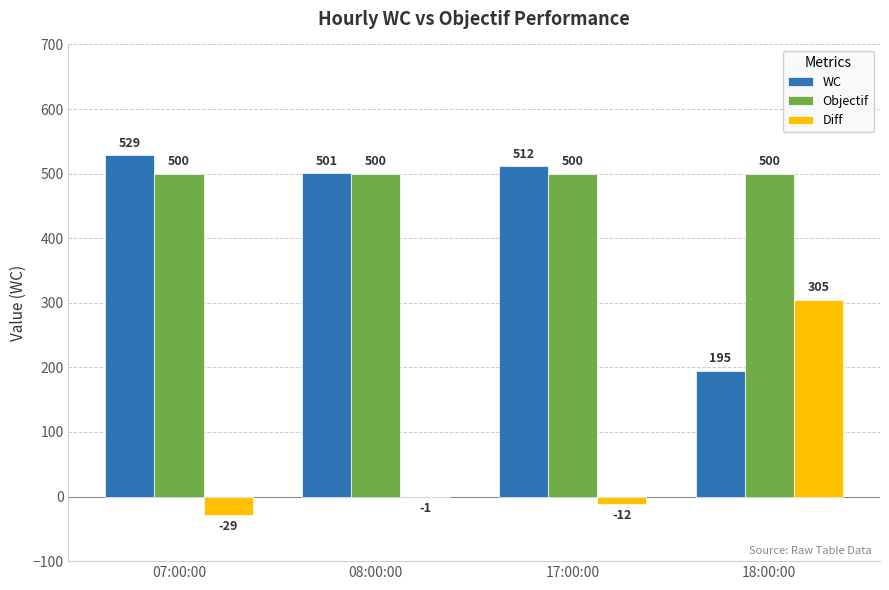

What is the maximum value shown in the chart?

529